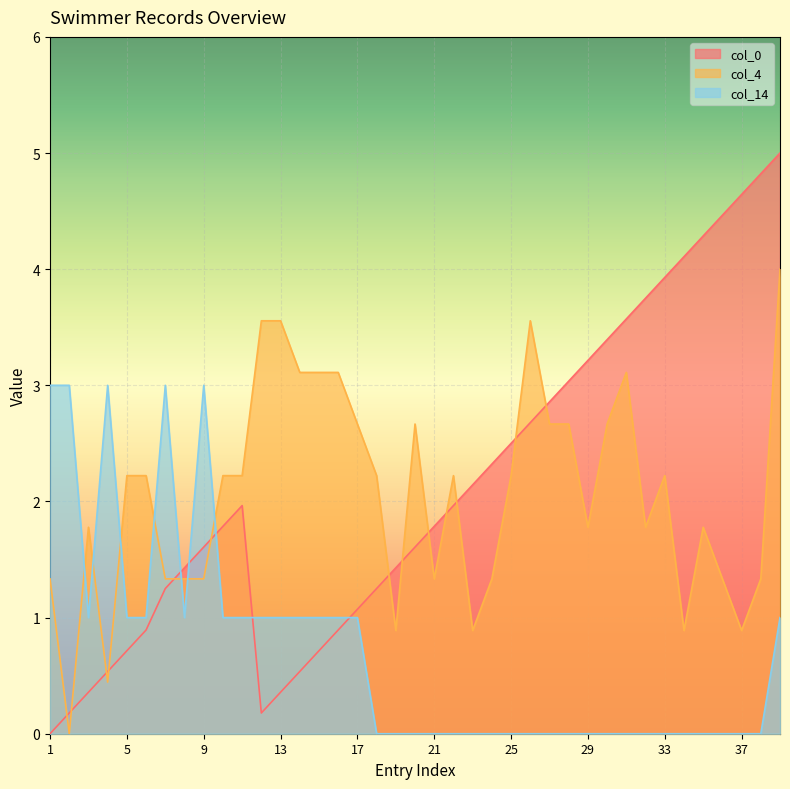

What is the difference between the col_4 values at 36 and 28?

1.3